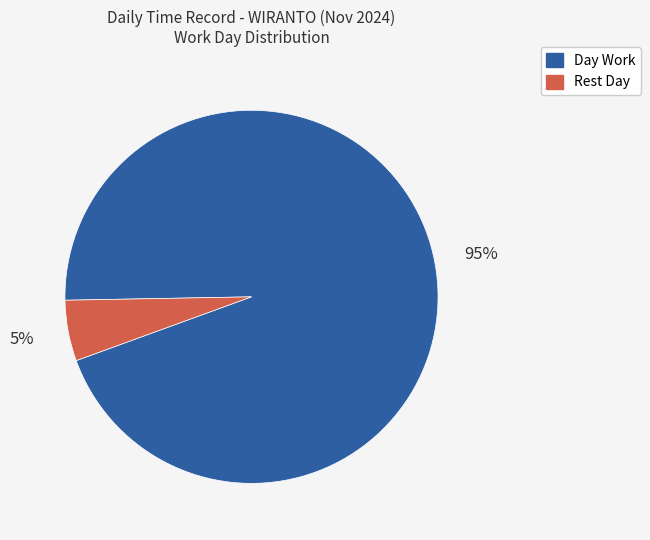

Is there a majority slice in this chart?

Yes